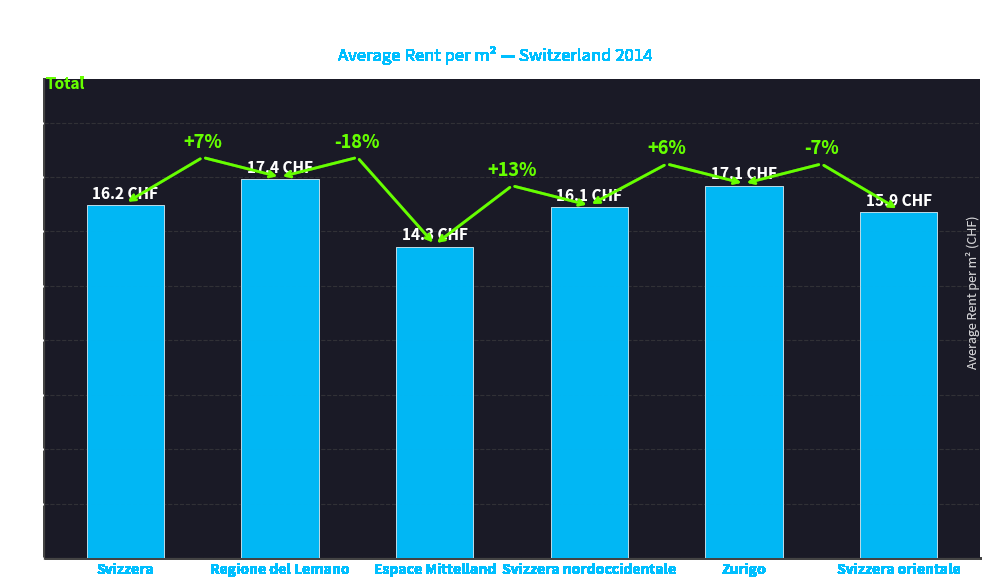

Reading left to right, transcribe all the data shown in this chart.

Svizzera=16.2	Regione del Lemano=17.4	Espace Mittelland=14.3	Svizzera nordoccidentale=16.1	Zurigo=17.1	Svizzera orientale=15.9